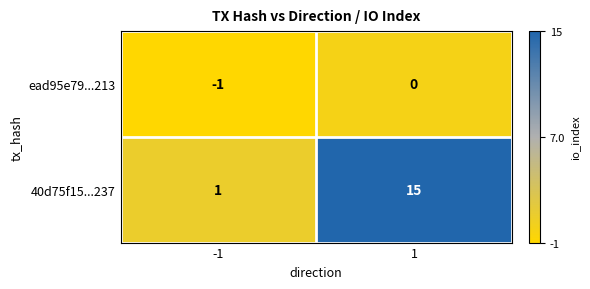

At which category is the sum across all series the highest?

1